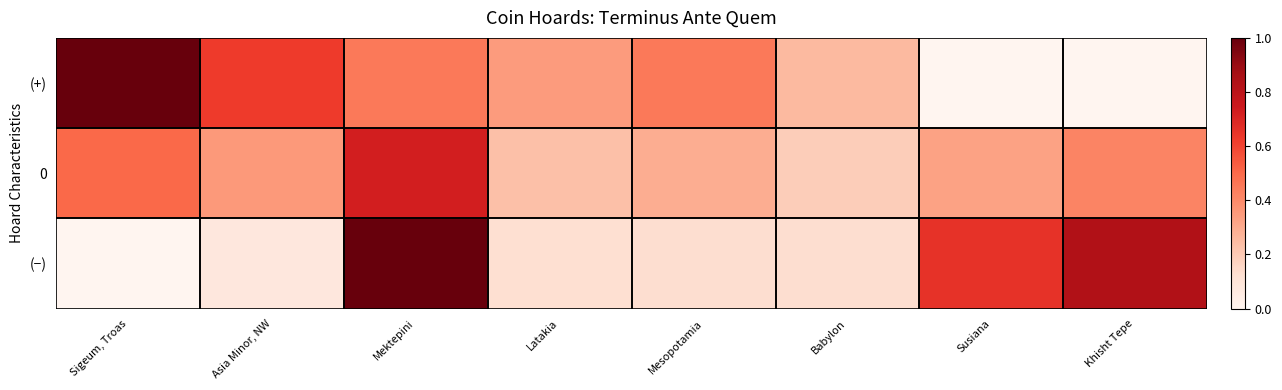

Rank the series by their average value, from highest to lowest.

(+), 0, (−)